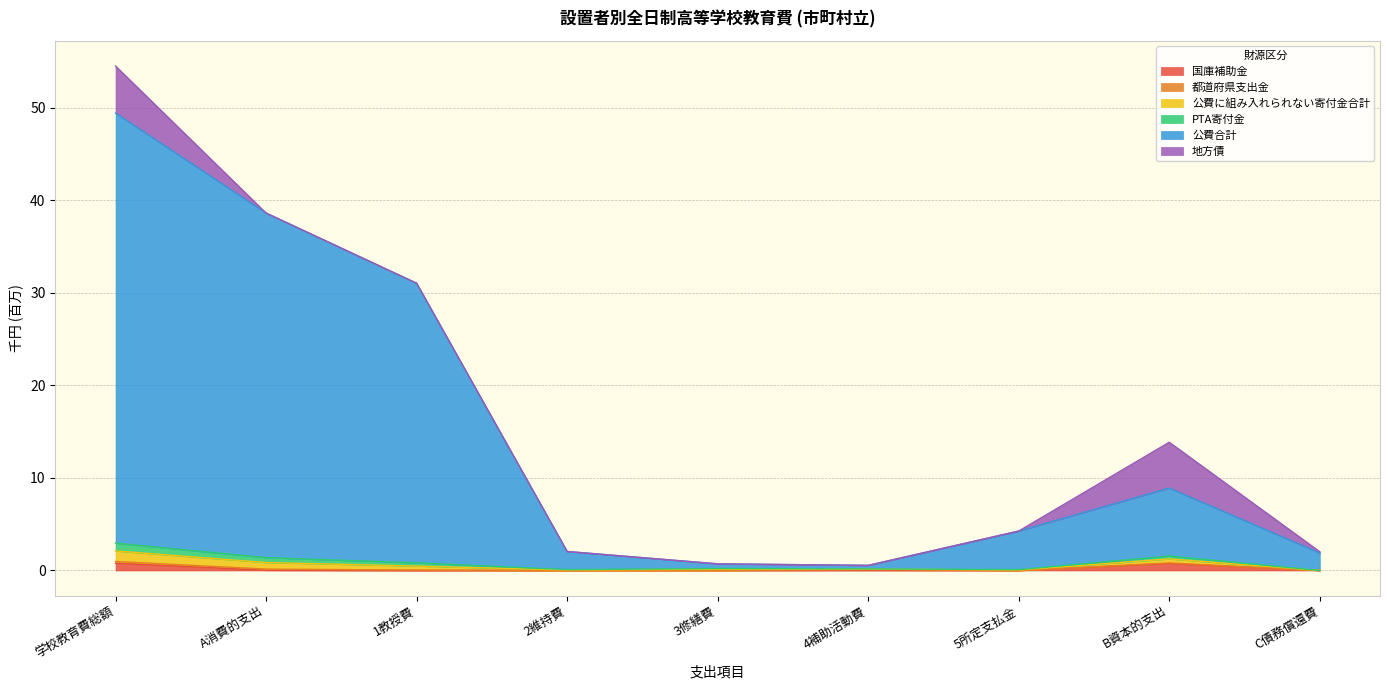

True or false: 国庫補助金 and 地方債 cross at least once.

False